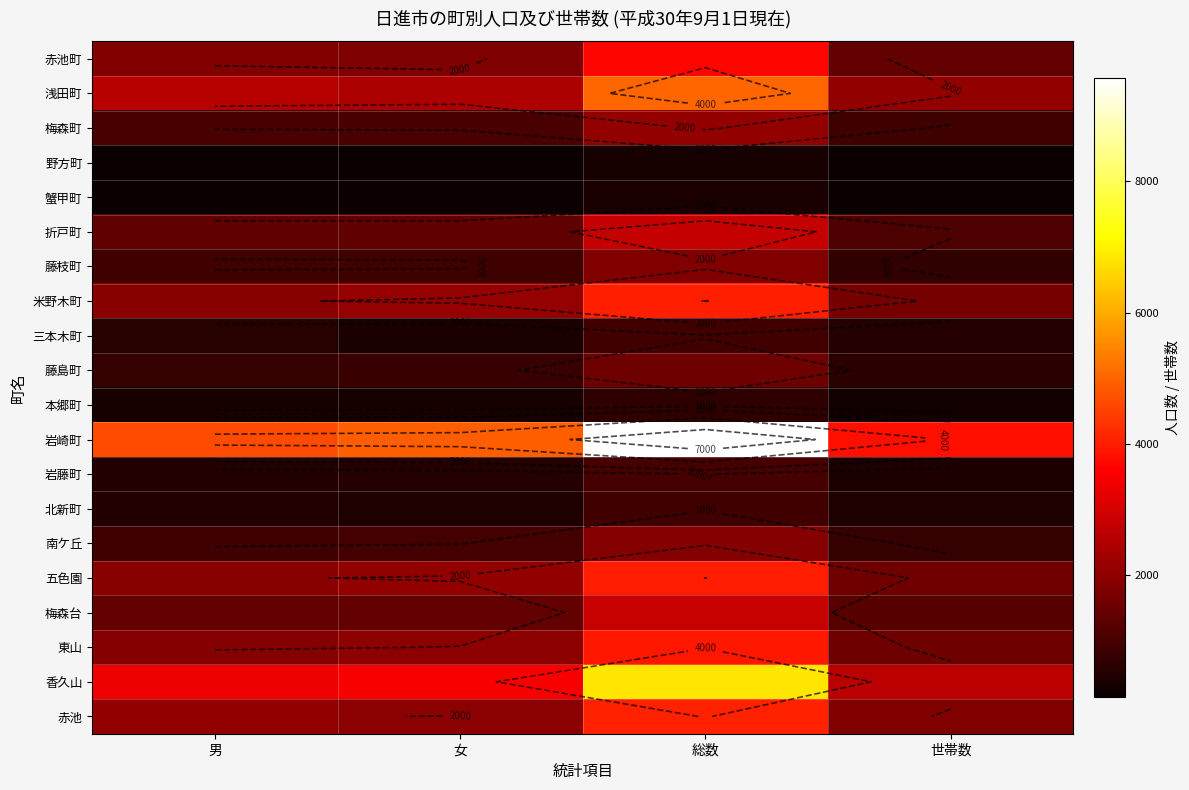

Which label corresponds to the largest value in the chart?

総数